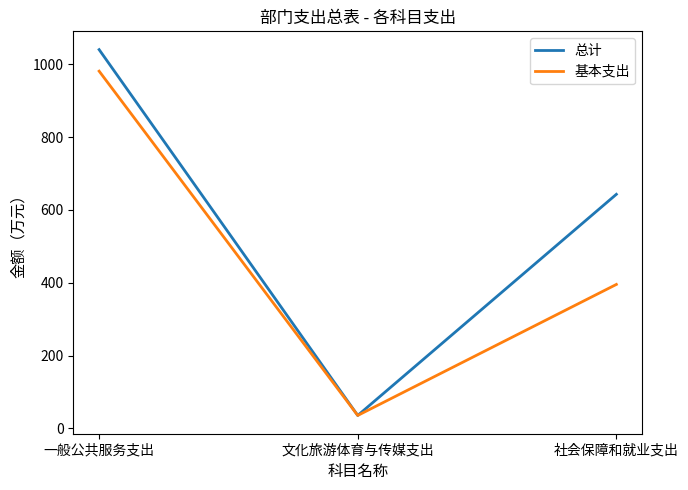

What is the total value across all series at 一般公共服务支出?

2021.4